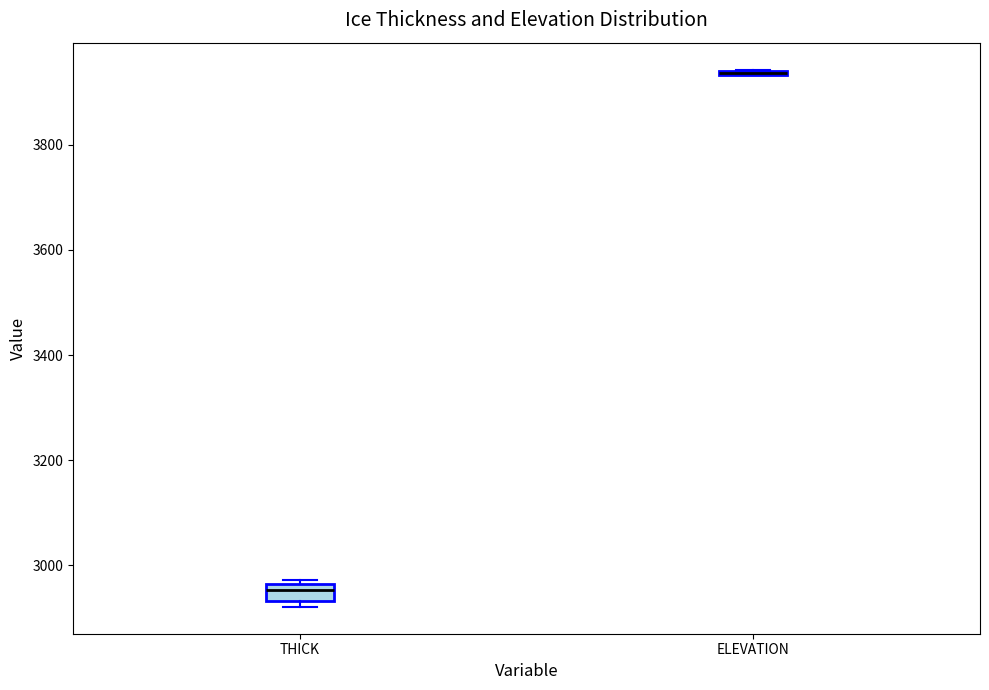

Reading left to right, transcribe this box plot: for each box, give where its median line is, the range the box spans, and where its two whiskers end, as read against the y-axis. The values are not printed on the chart, so give them approximately, as read against the axis.

THICK: median 2960 (just below the box's upper edge), box 2940 to 2960, whiskers 2920 to 2980
ELEVATION: box collapsed to a line at 3940, whiskers 3940 to 3940